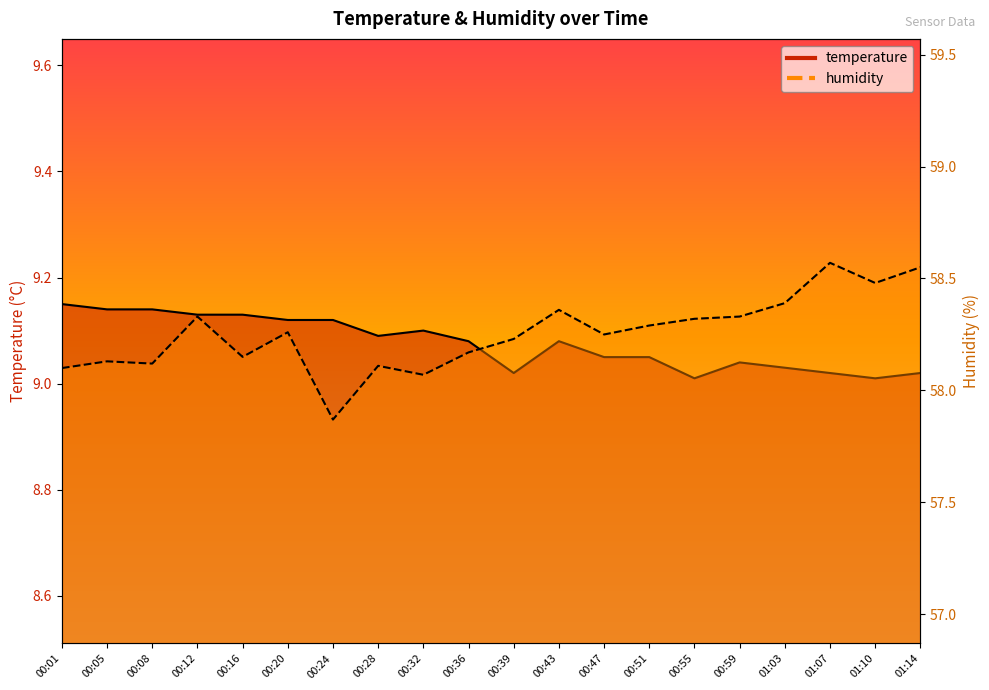

What value does the temperature series have at 00:51?

9.1